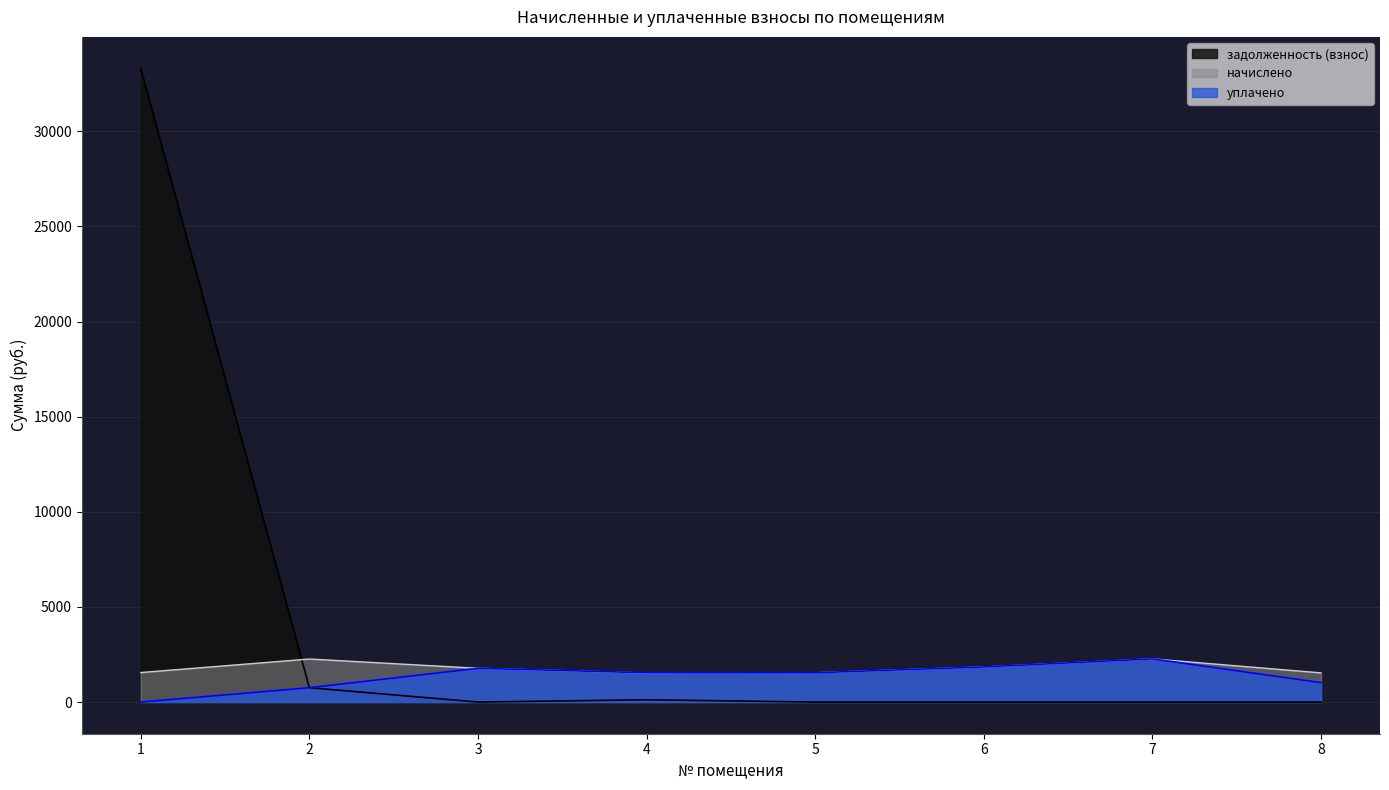

What is the maximum value for начислено?

2269.3